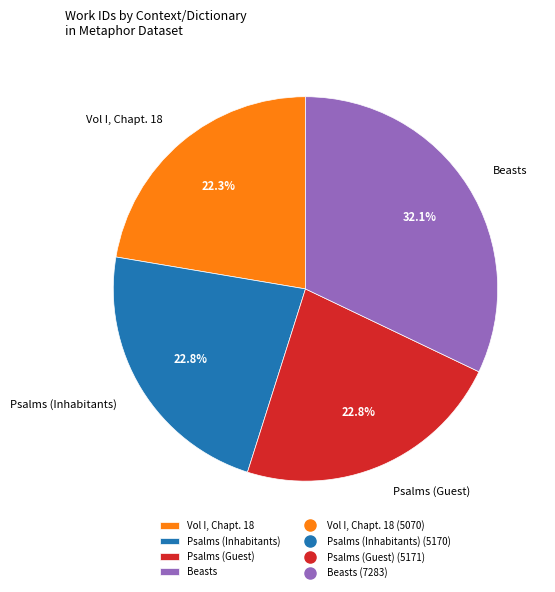

To the nearest percent, what is the average slice percentage?

25%